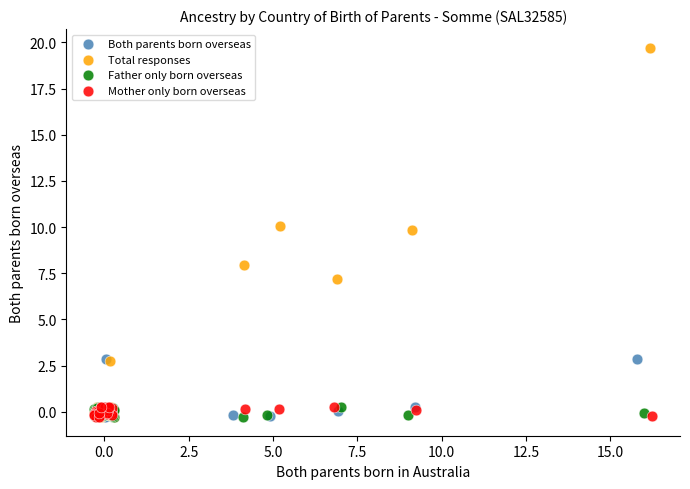

Which series has the largest Y range (max minus min)?

Total responses